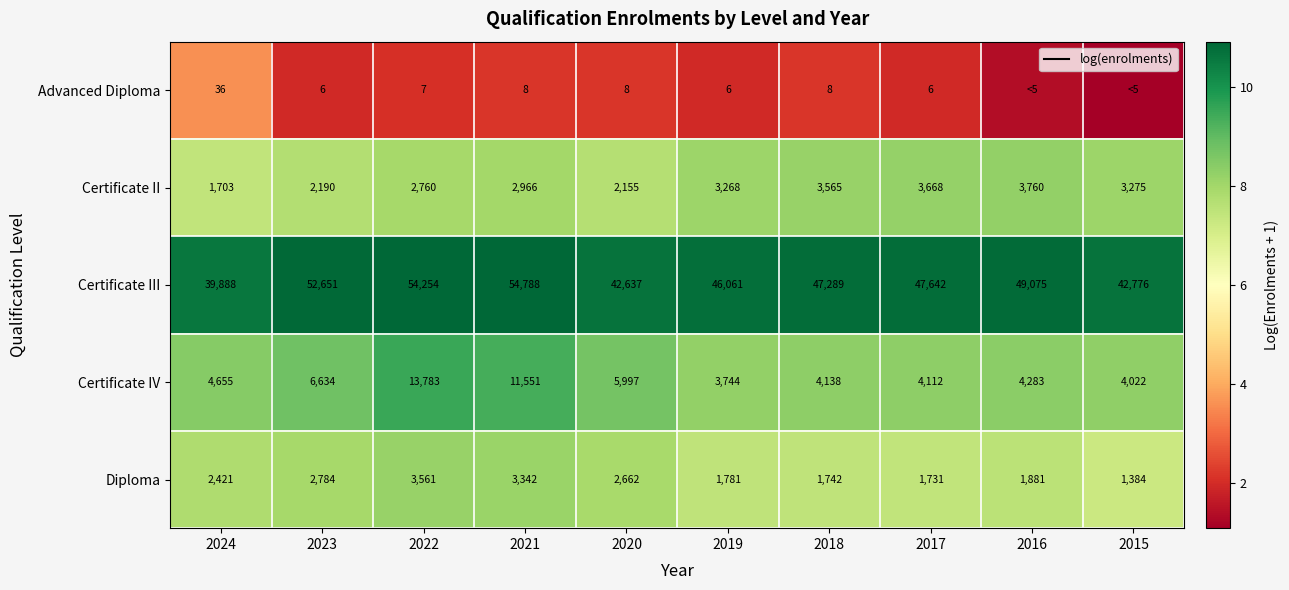

Between 2019 and 2018, which series saw the biggest shift?

Certificate III